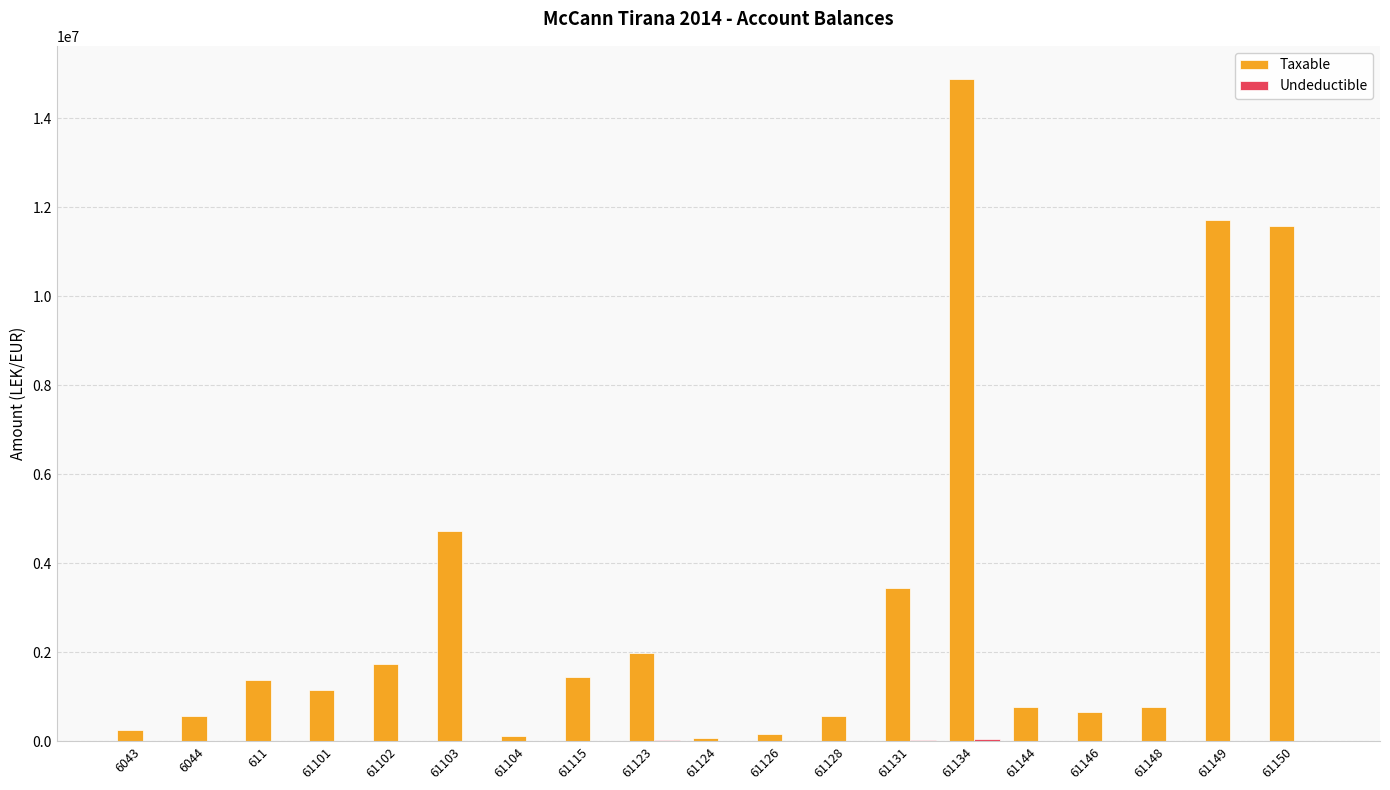

Which series has the largest total across all categories?

Taxable